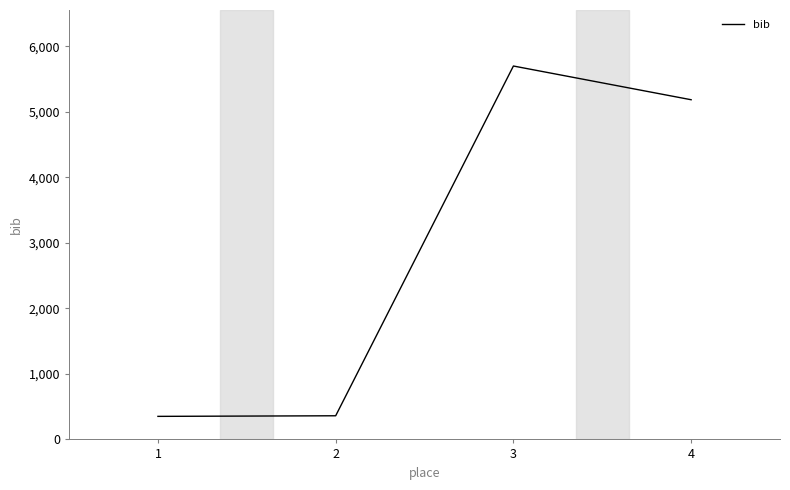

Where is the first local maximum?

3